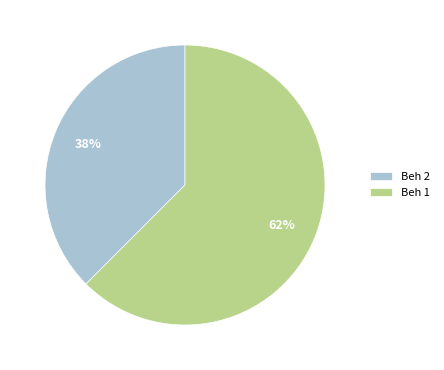

True or false: Beh 1 accounts for 71% of the total.

False